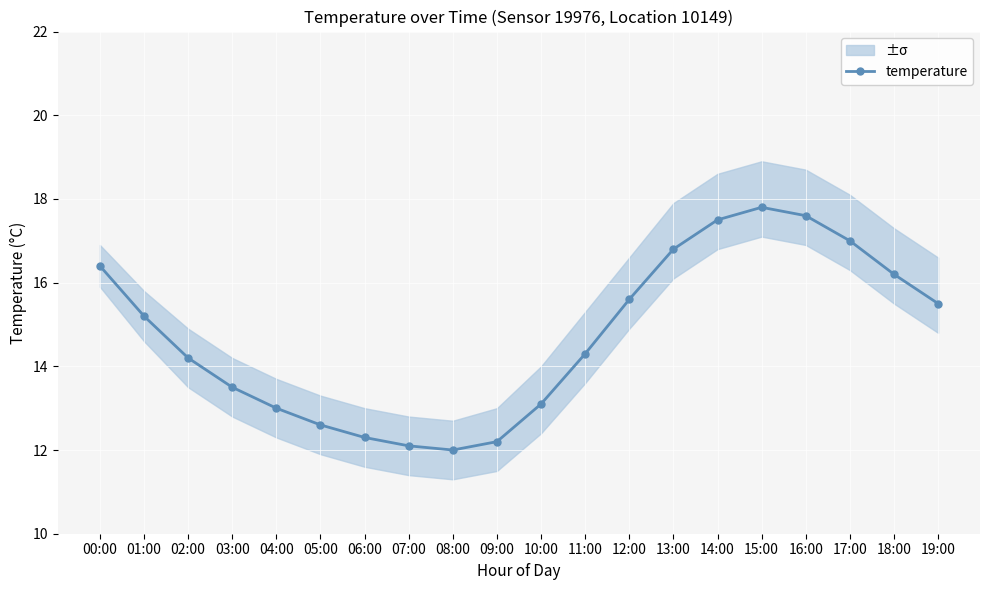

The value at 06:00 is 12.3. True or false?

True